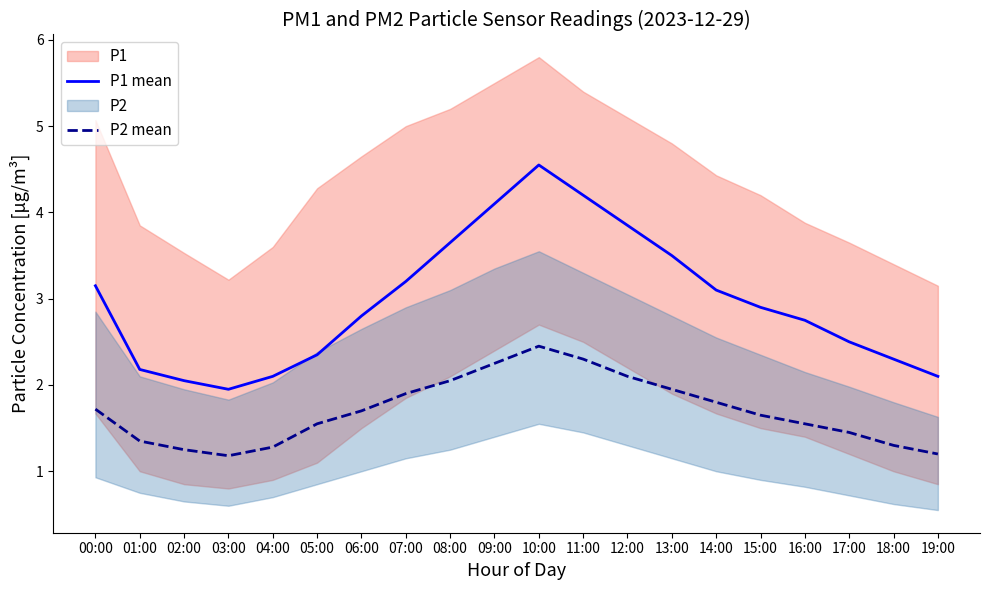

What is the lowest value of the P2 mean series?

1.2